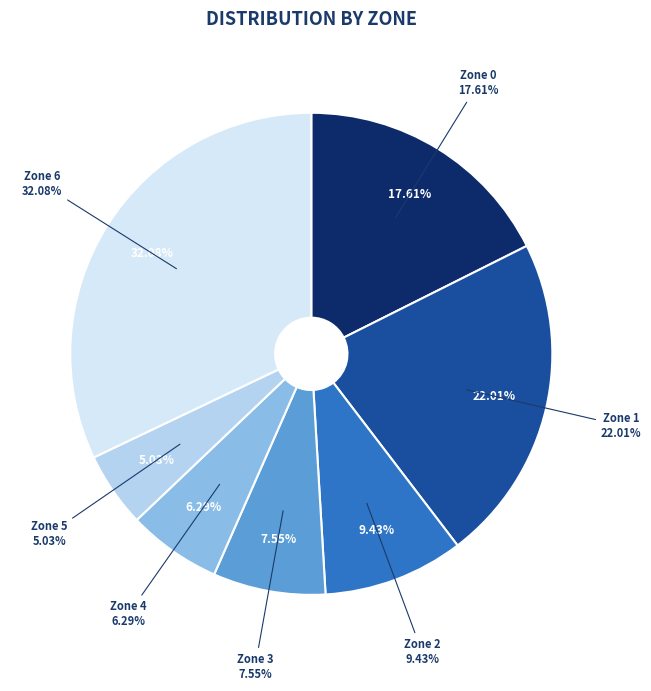

Is there any slice that represents more than half of the pie?

No